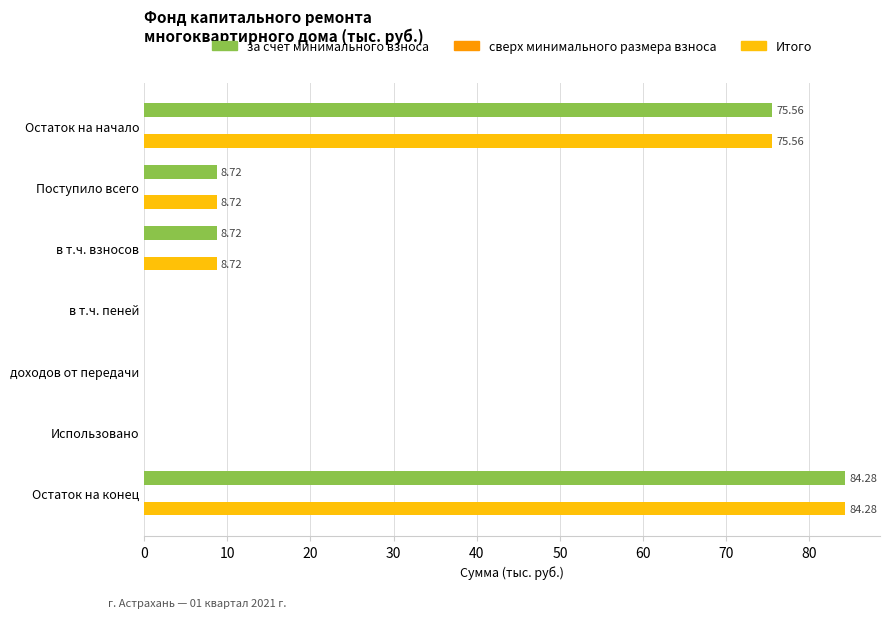

How many distinct data groups are displayed?

2